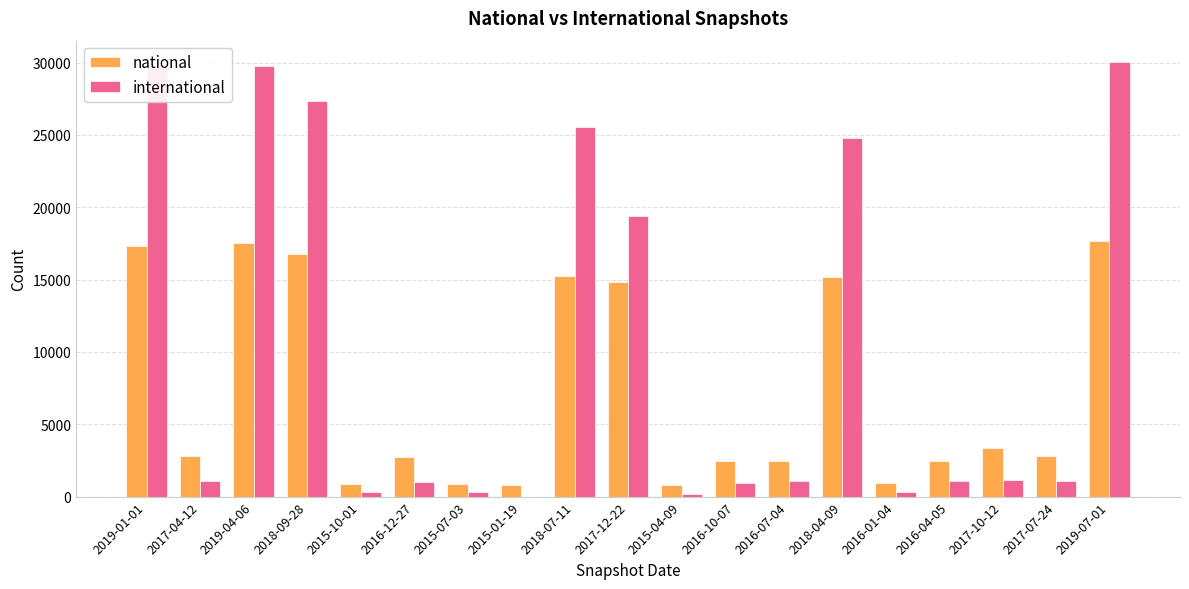

What is the maximum value for international?

30019